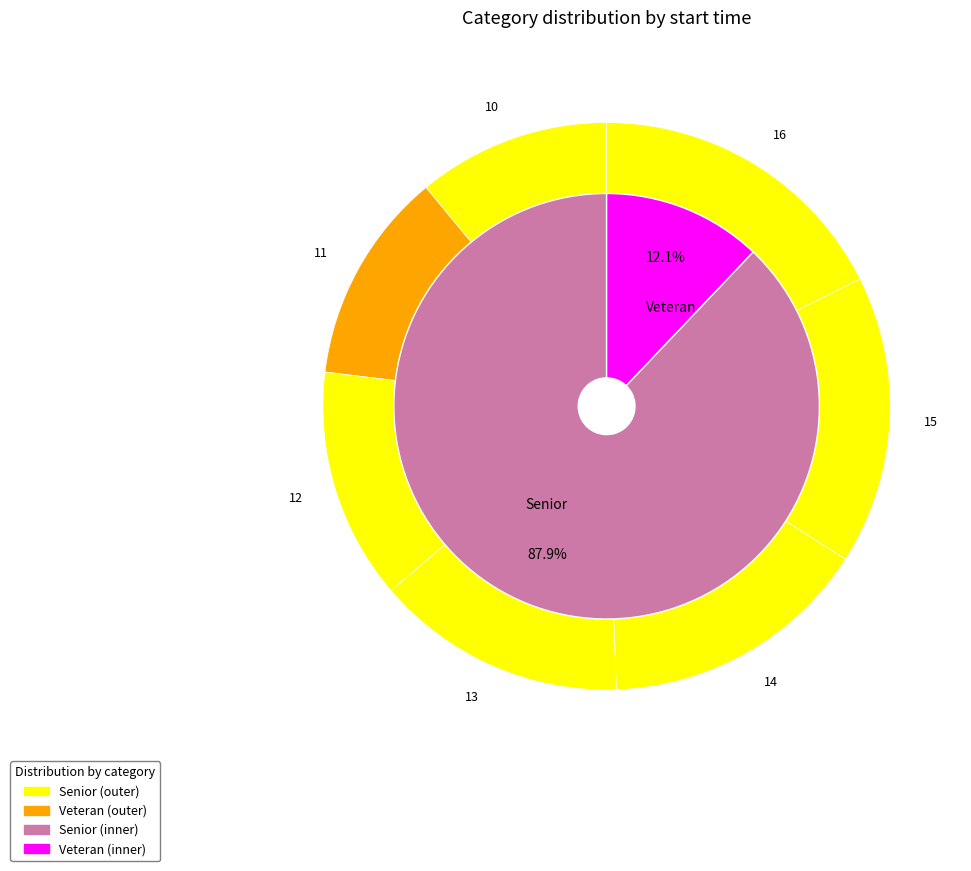

How many slices are in this pie chart?

7